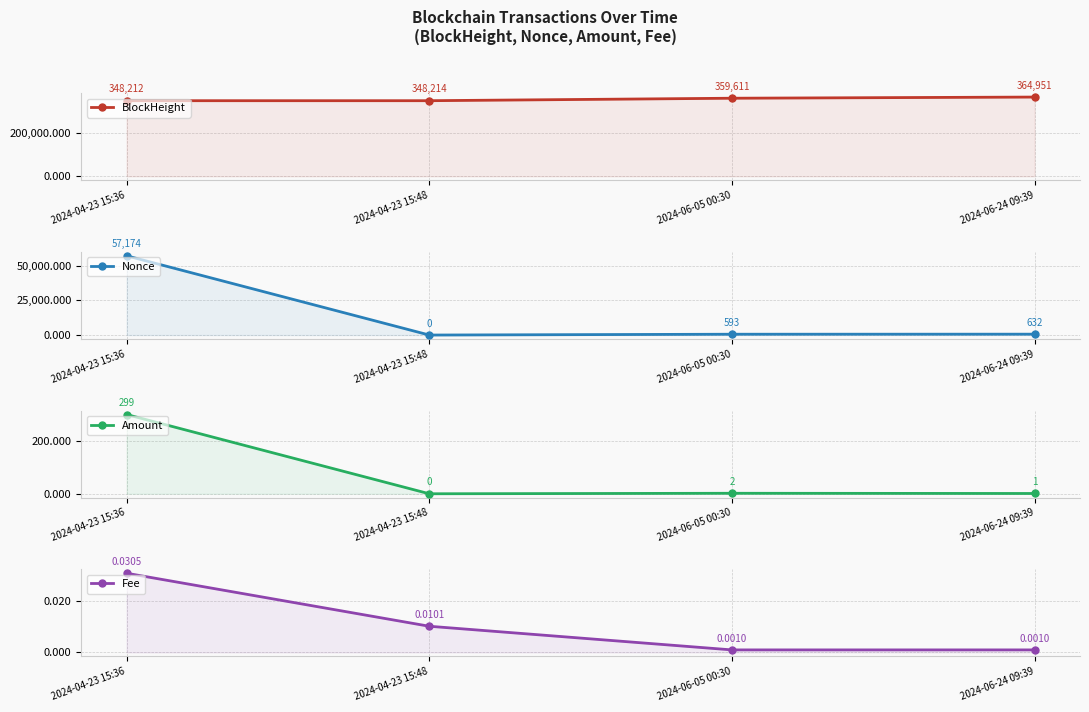

The value of BlockHeight at 2024-04-23 15:48 is 348214.0. True or false?

True